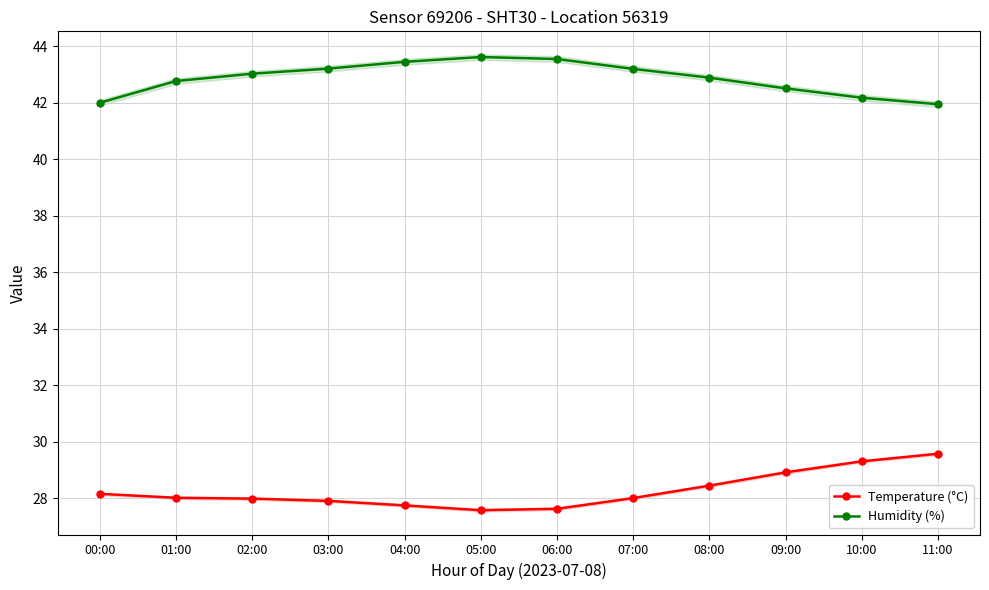

True or false: Humidity (%) and Temperature (°C) cross at least once.

False